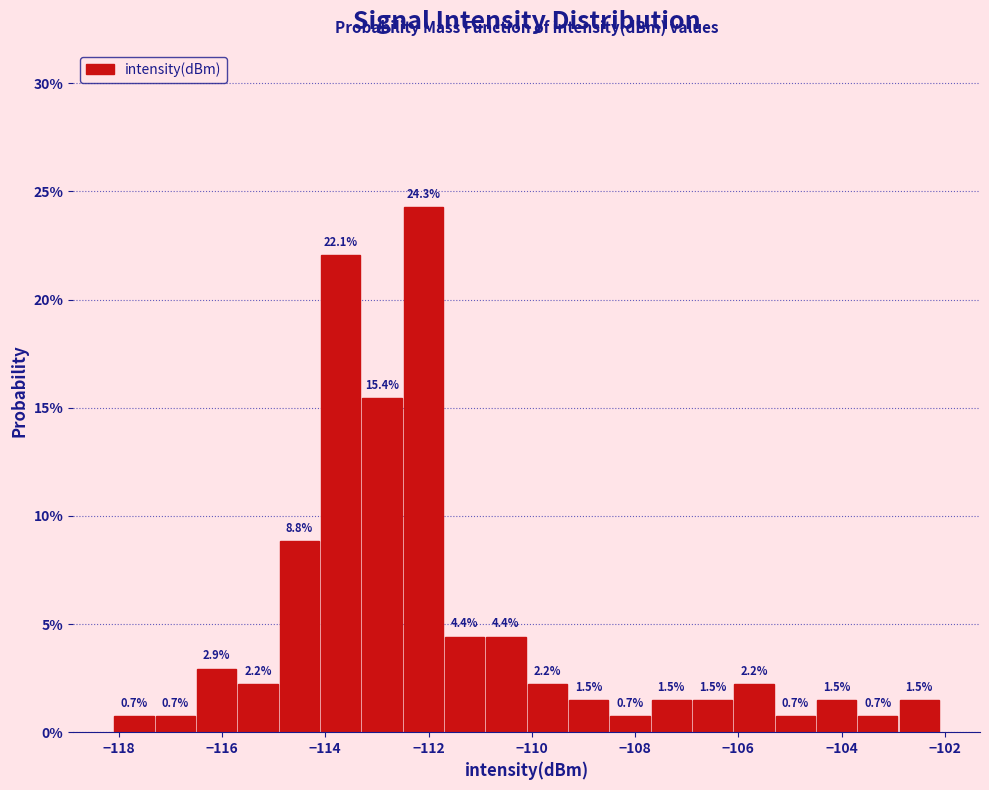

Which range on the x-axis has the tallest bar?

-112.5 to -111.7